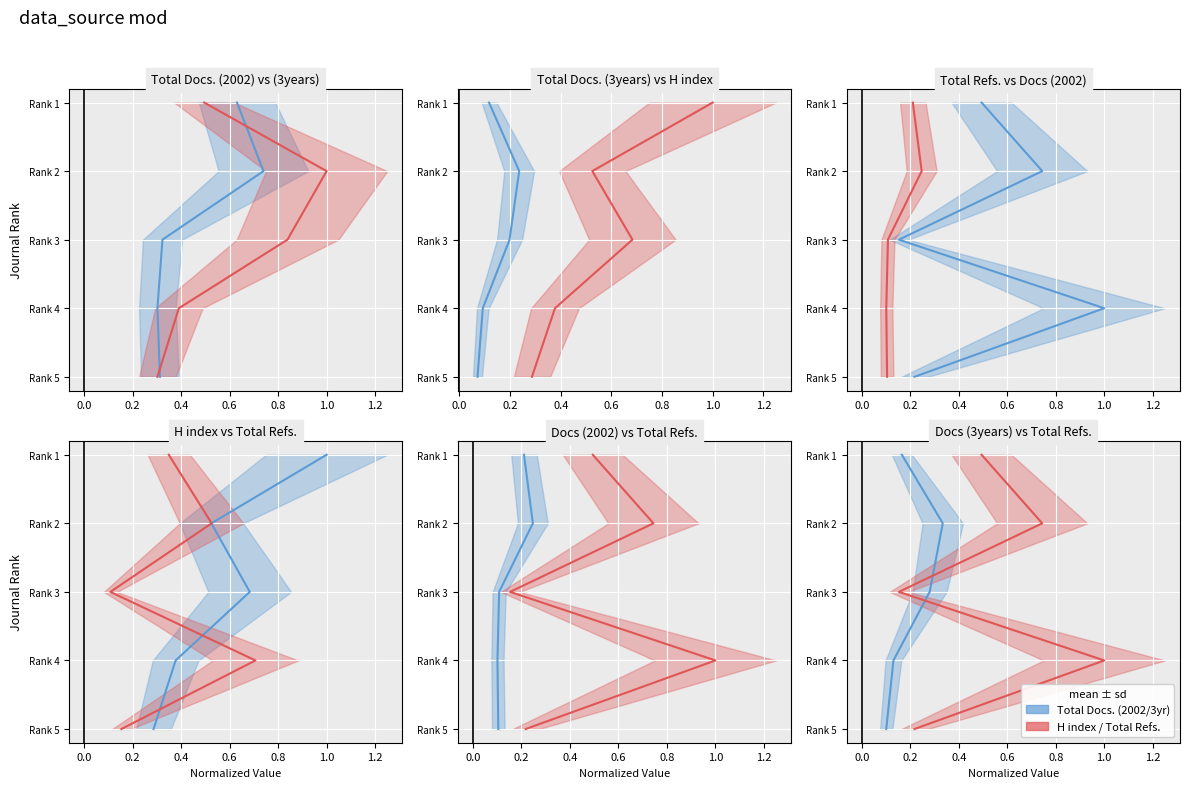

What is the total value across all series at 0.2?

12